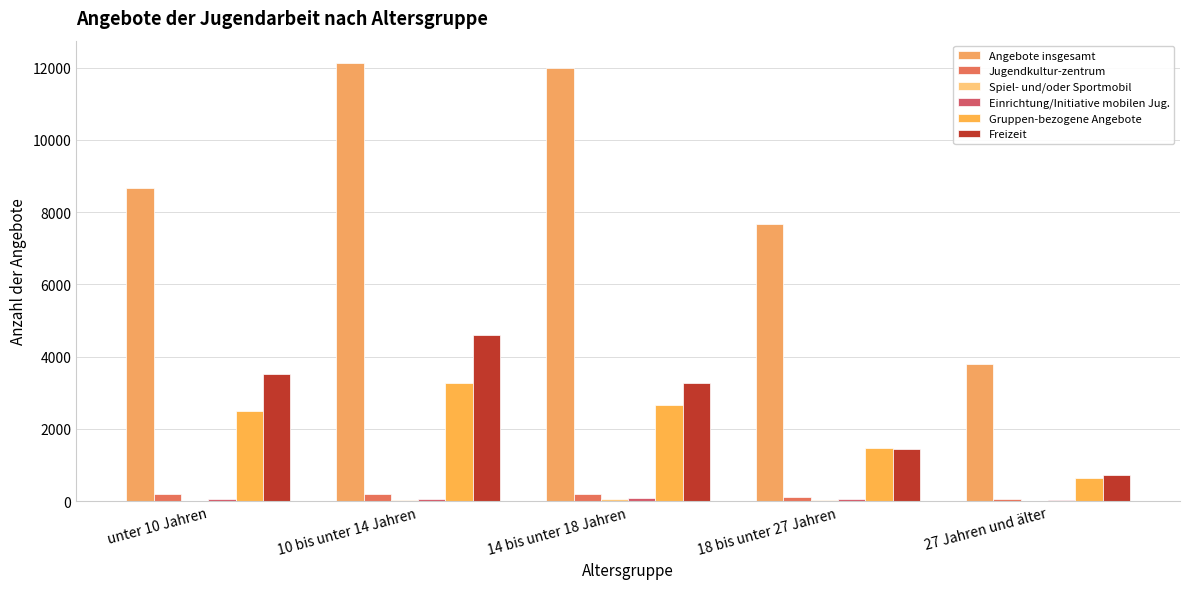

What is the label of the 5th bar from the right?

unter 10 Jahren